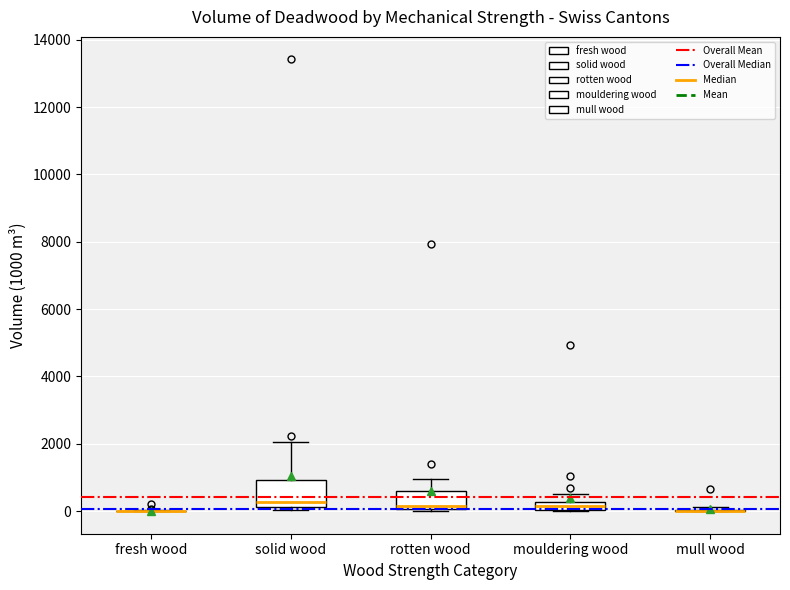

Comparing the boxes themselves (not the whiskers), which one is the tallest?

solid wood